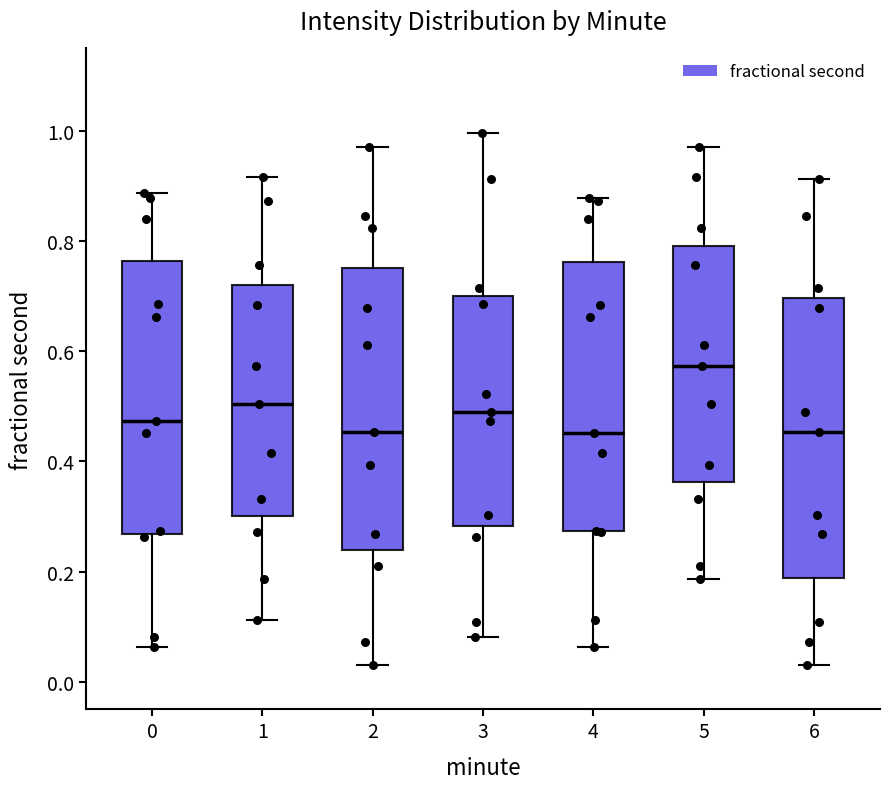

Reading left to right, read every box against the y-axis: the position of its median line, the range the box covers, and the ends of its whiskers. The values are not printed on the chart, so give them approximately, as read against the axis.

0: median 0.48, box 0.26 to 0.76, whiskers 0.06 to 0.88
1: median 0.50, box 0.30 to 0.72, whiskers 0.12 to 0.92
2: median 0.46, box 0.24 to 0.76, whiskers 0.02 to 0.98
3: median 0.48, box 0.28 to 0.70, whiskers 0.08 to 1.00
4: median 0.46, box 0.28 to 0.76, whiskers 0.06 to 0.88
5: median 0.58, box 0.36 to 0.80, whiskers 0.18 to 0.98
6: median 0.46, box 0.18 to 0.70, whiskers 0.02 to 0.92